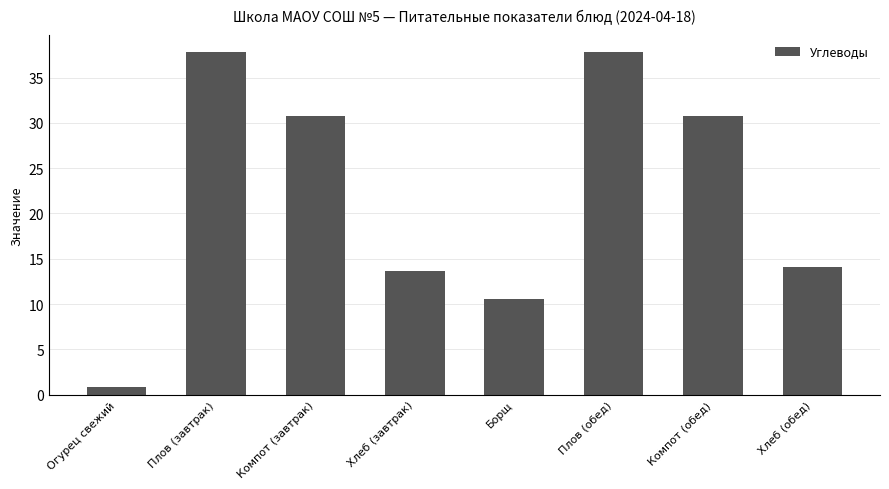

What is the label of the 7th bar from the right?

Плов (завтрак)